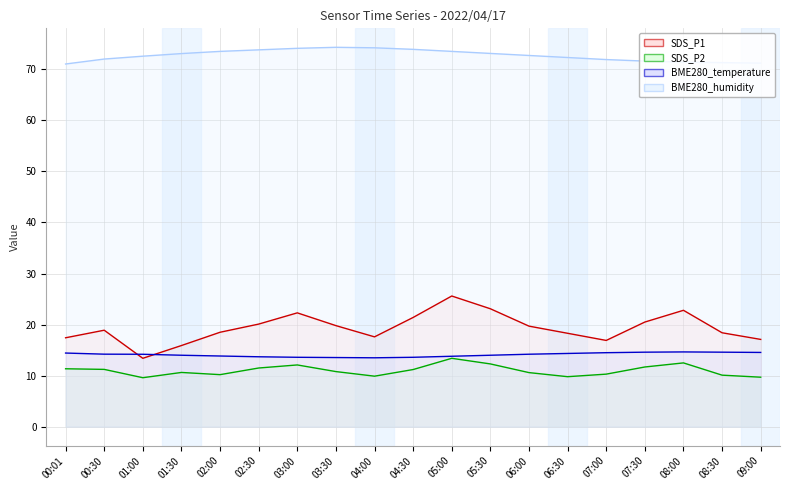

What is the value of the SDS_P2 point at the 17th from the left?

12.5